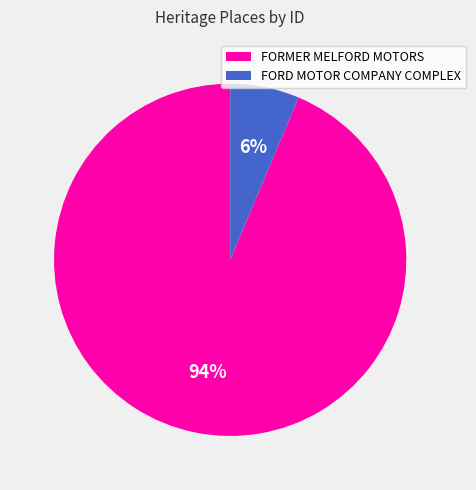

Count the number of slices in the pie.

2